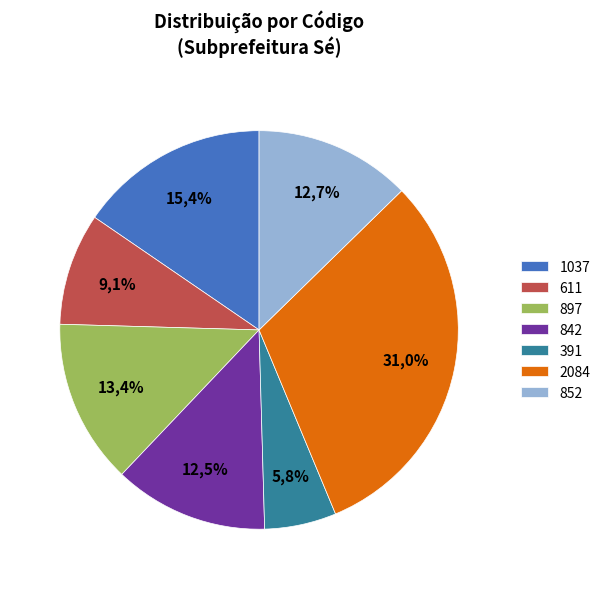

To the nearest percent, what is the average slice percentage?

14%